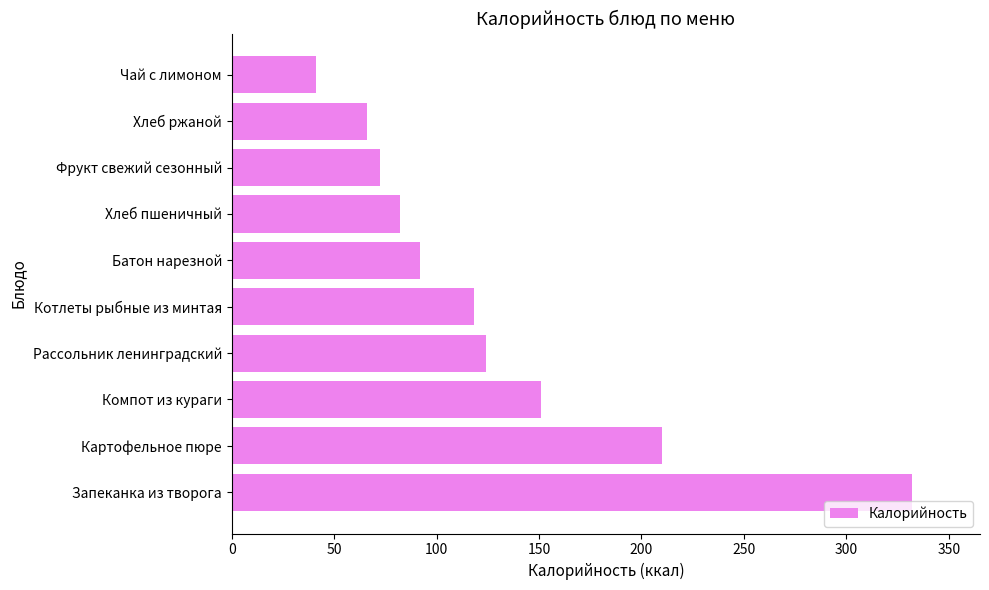

At which label is the value closest to 186?

Картофельное пюре